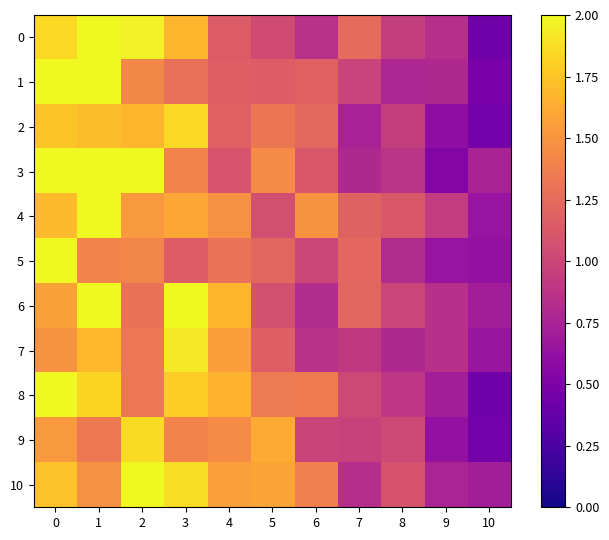

Count the number of categories in the chart.

11